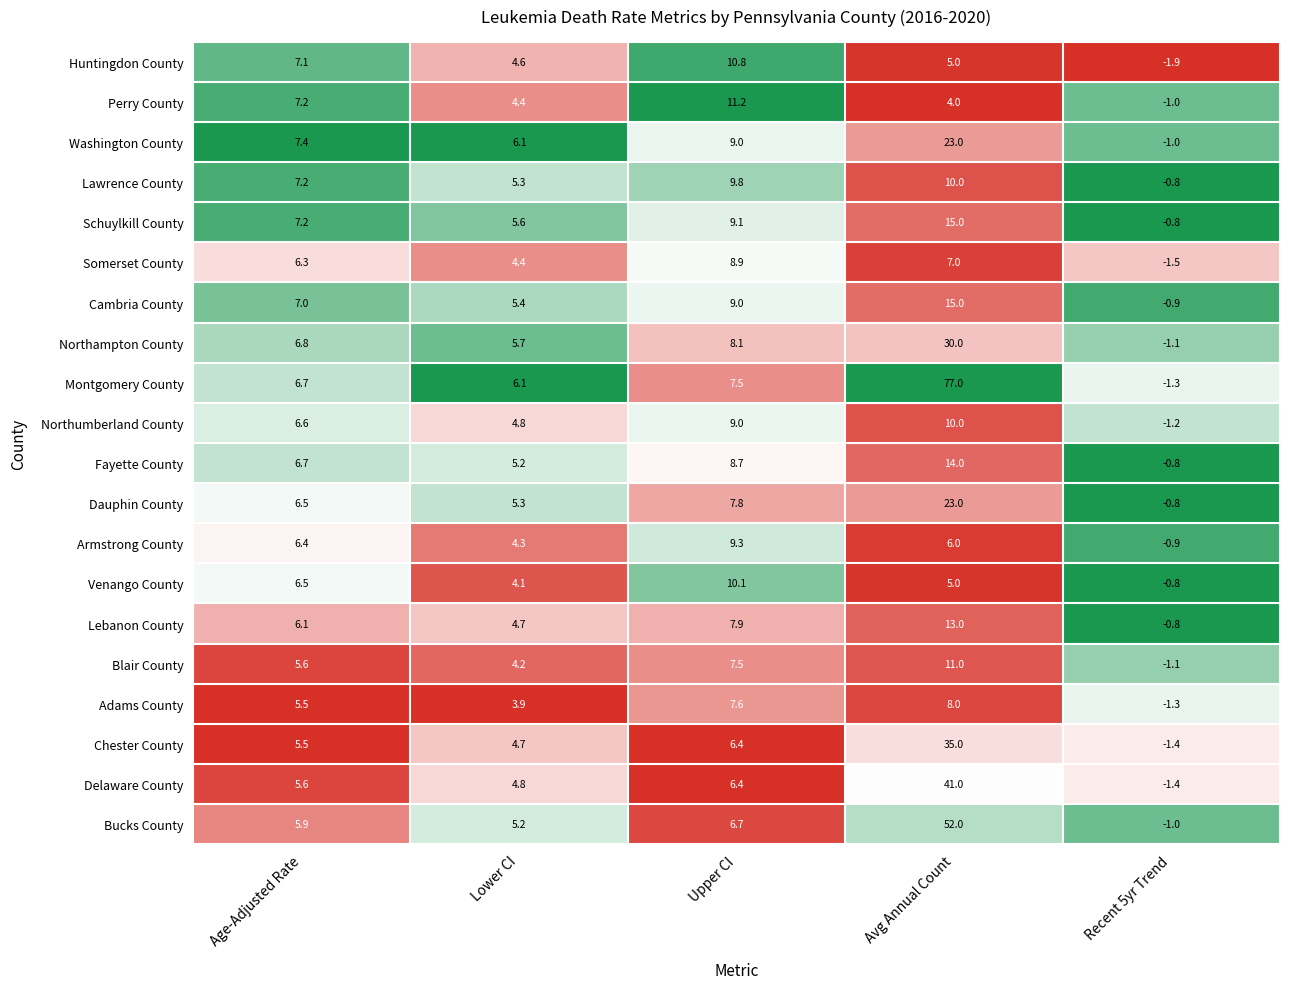

What is the difference between the Cambria County values at Avg Annual Count and Age-Adjusted Rate?

8.0